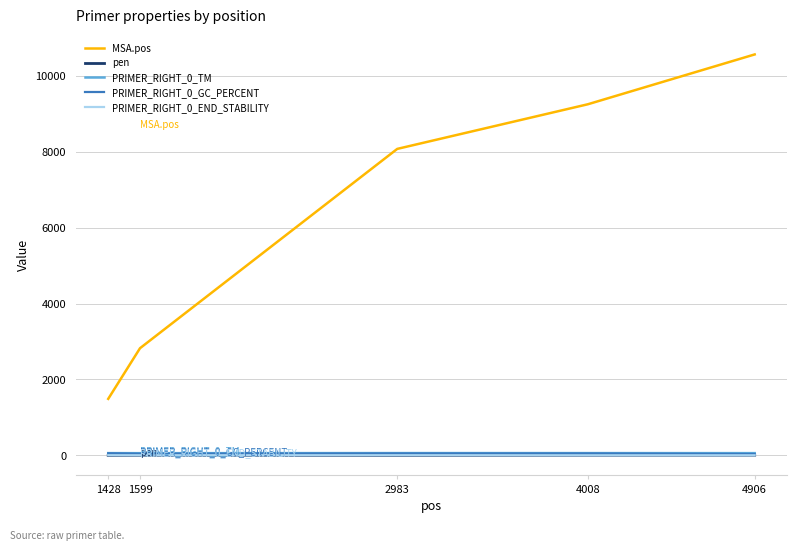

How many MSA.pos values are between 2823 and 9248?

3